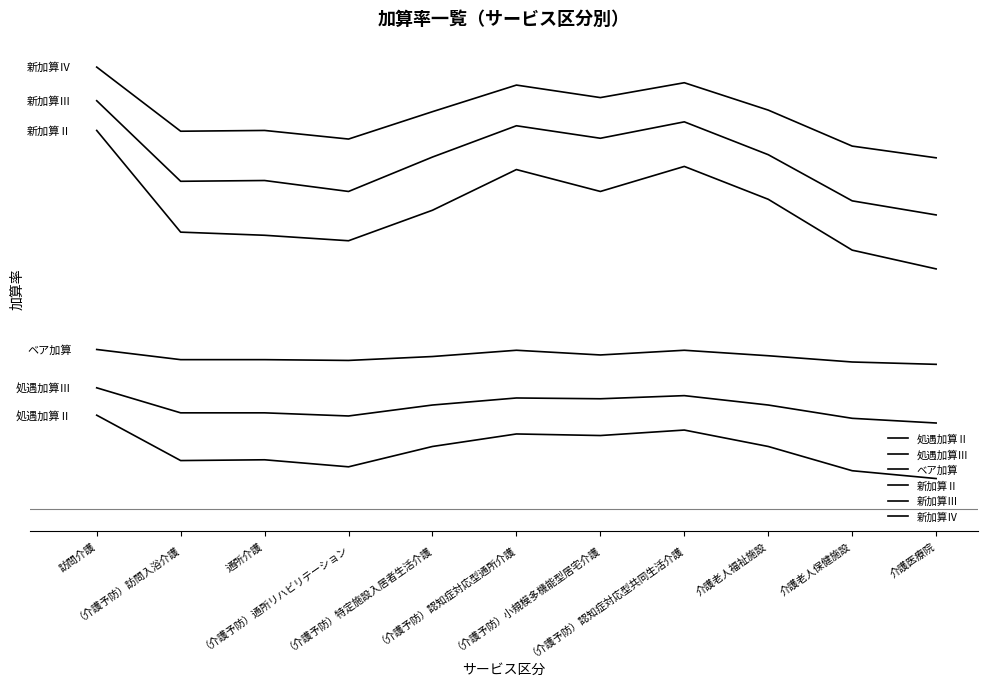

Which series changed the most between （介護予防）認知症対応型通所介護 and （介護予防）小規模多機能型居宅介護?

新加算Ⅱ